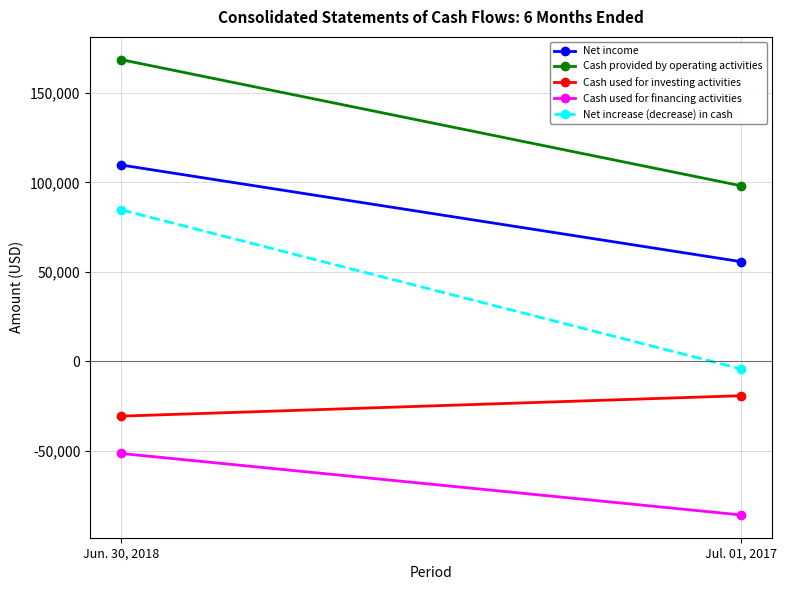

The Cash used for investing activities series shows -19119 at Jul. 01, 2017. True or false?

True